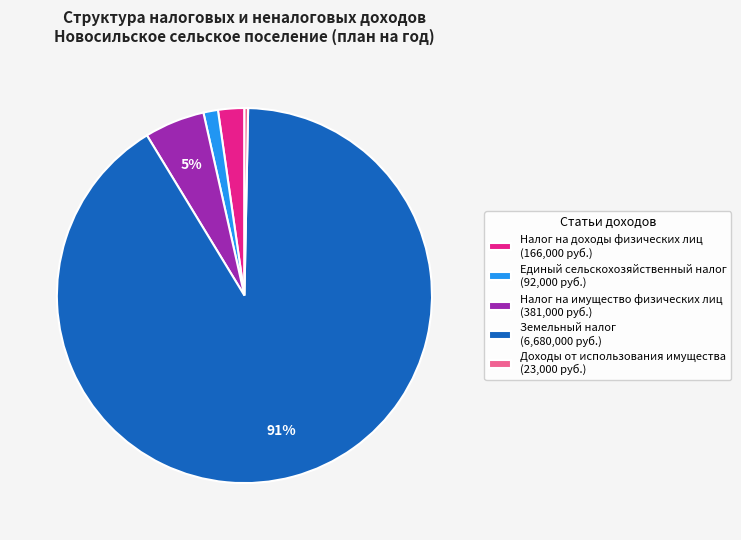

Rank the categories by value from lowest to highest.

Доходы от использования имущества, Единый сельскохозяйственный налог, Налог на доходы физических лиц, Налог на имущество физических лиц, Земельный налог